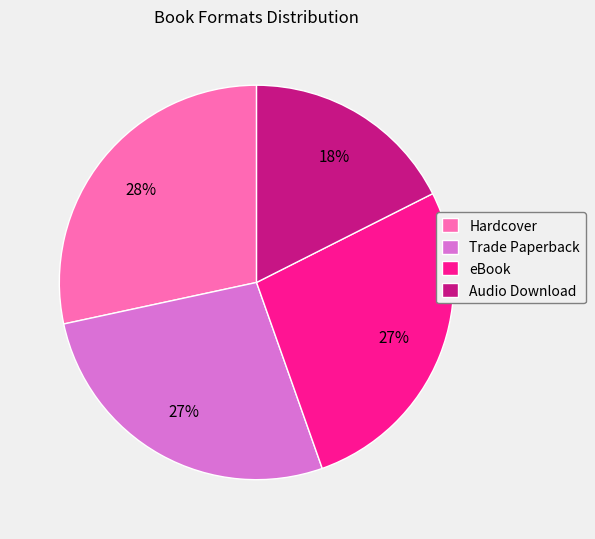

Combined, do Audio Download and eBook account for over 50%?

No